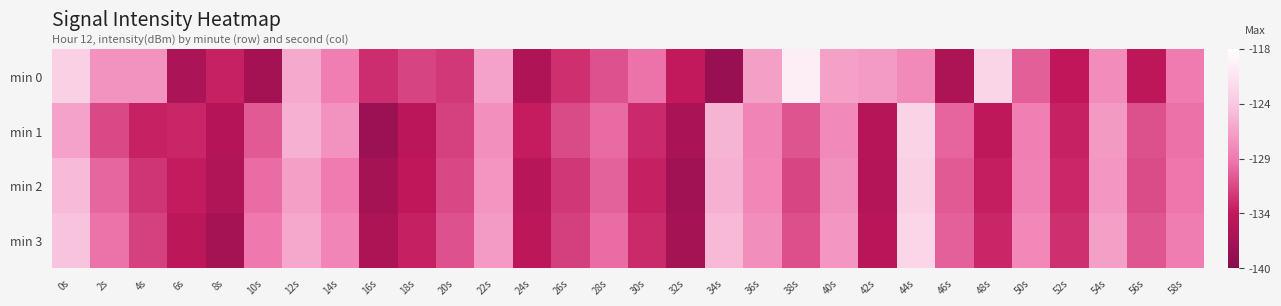

Between 2s and 20s, which series saw the biggest shift?

min 0